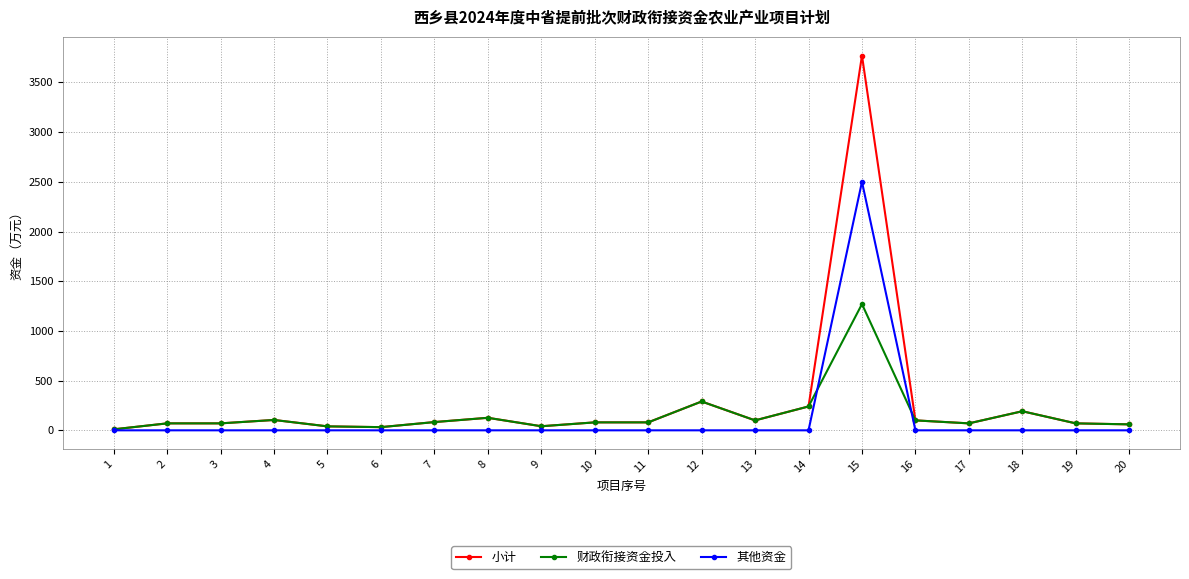

Is the value of 其他资金 at 8 greater than the value of 财政衔接资金投入 at 11?

No